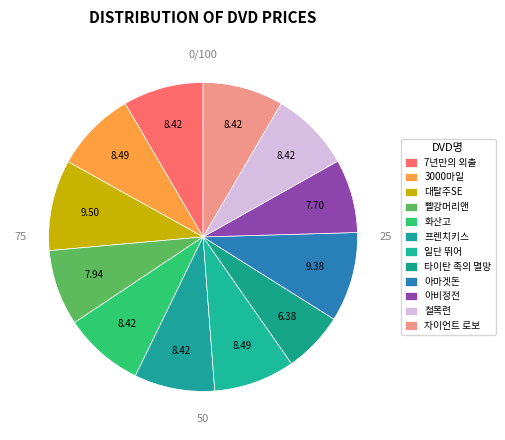

How many slices are in this pie chart?

12